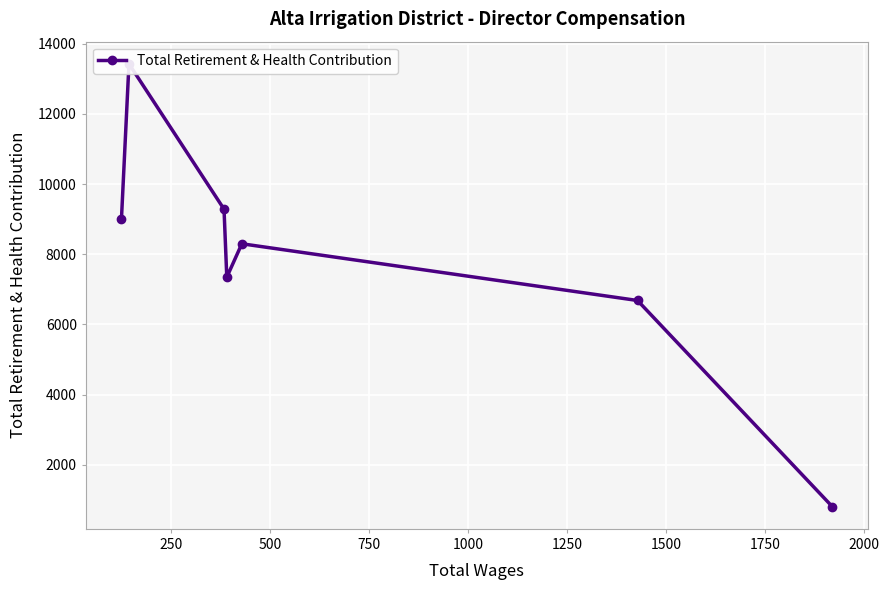

How many data points does each series have?

7